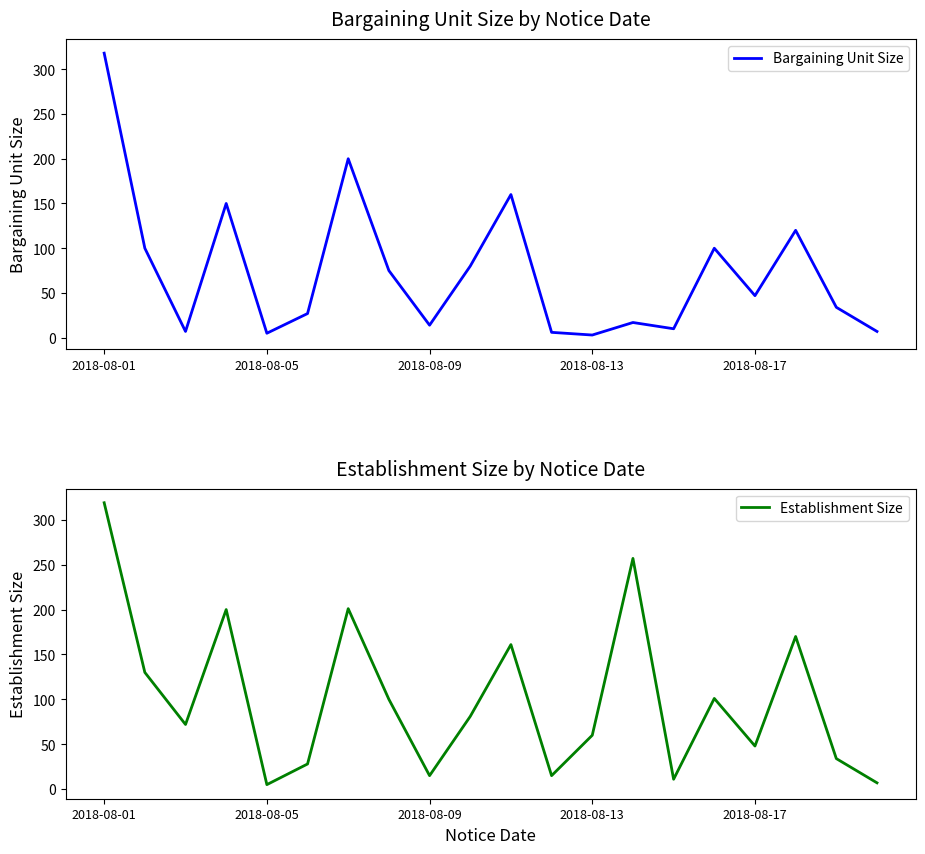

True or false: Bargaining Unit Size and Establishment Size cross at least once.

False